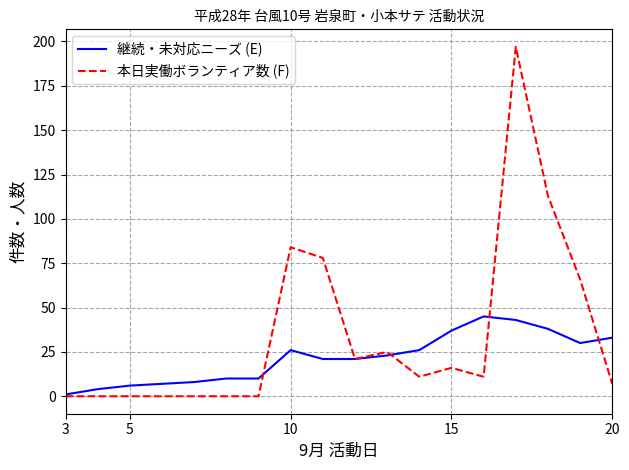

Which series has the largest range (max minus min)?

本日実働ボランティア数 (F)